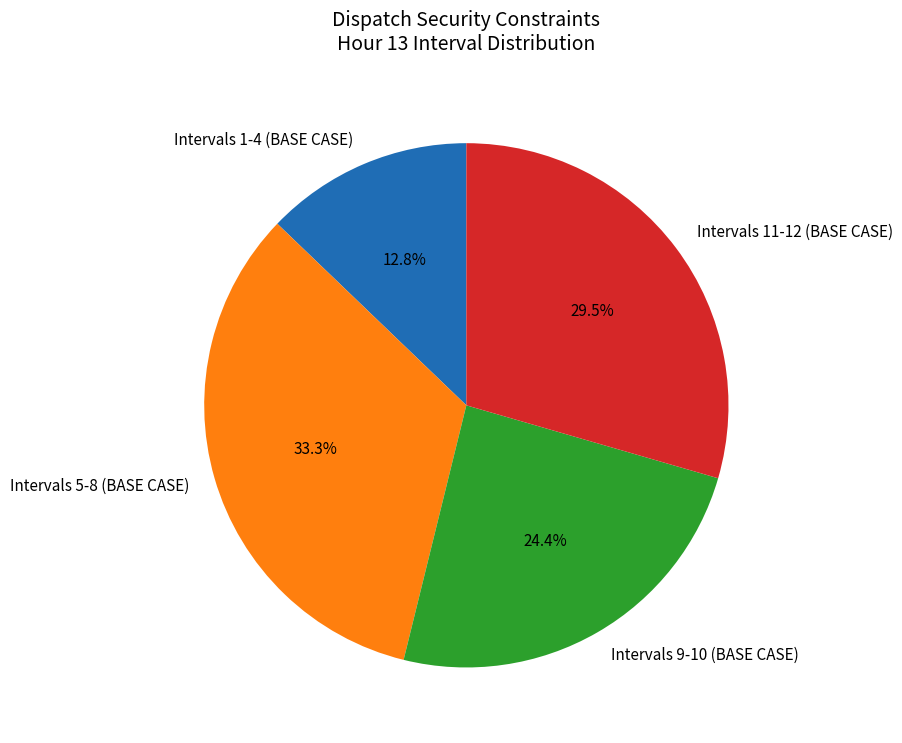

What is the total percentage of Intervals 9-10 (BASE CASE) and Intervals 1-4 (BASE CASE)?

37.2%